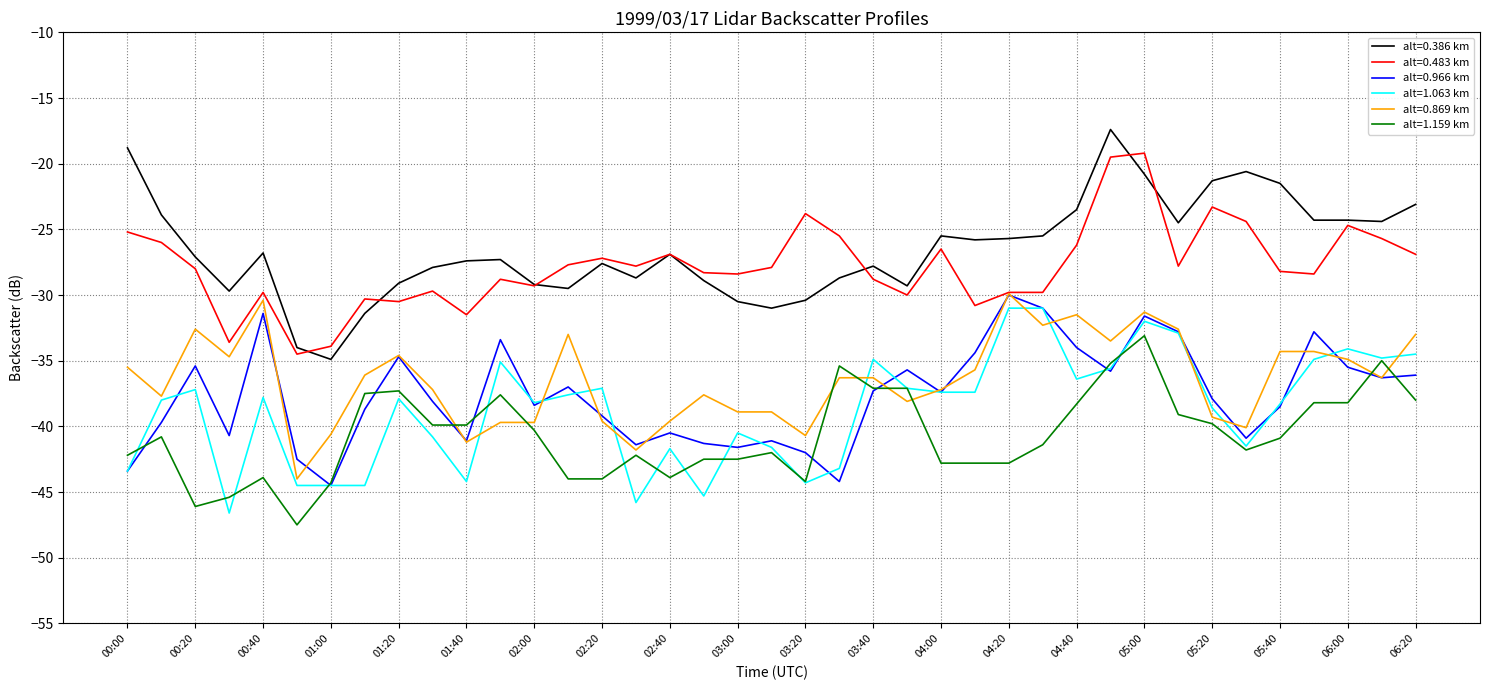

True or false: alt=0.386 km and alt=0.966 km intersect in this chart.

False